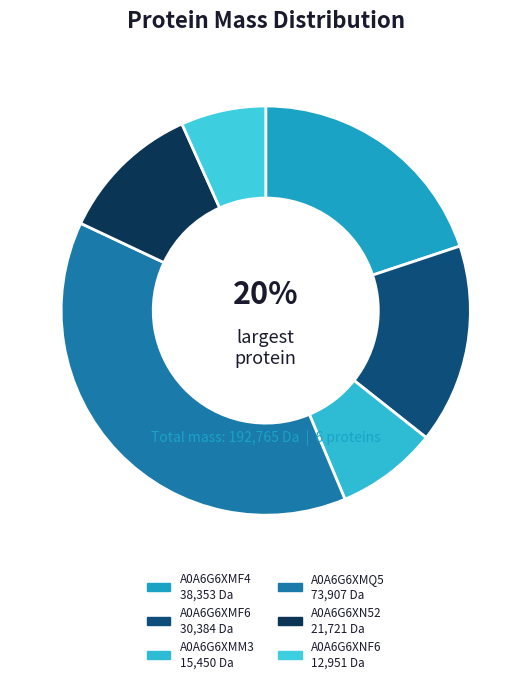

How many slices are in this pie chart?

6